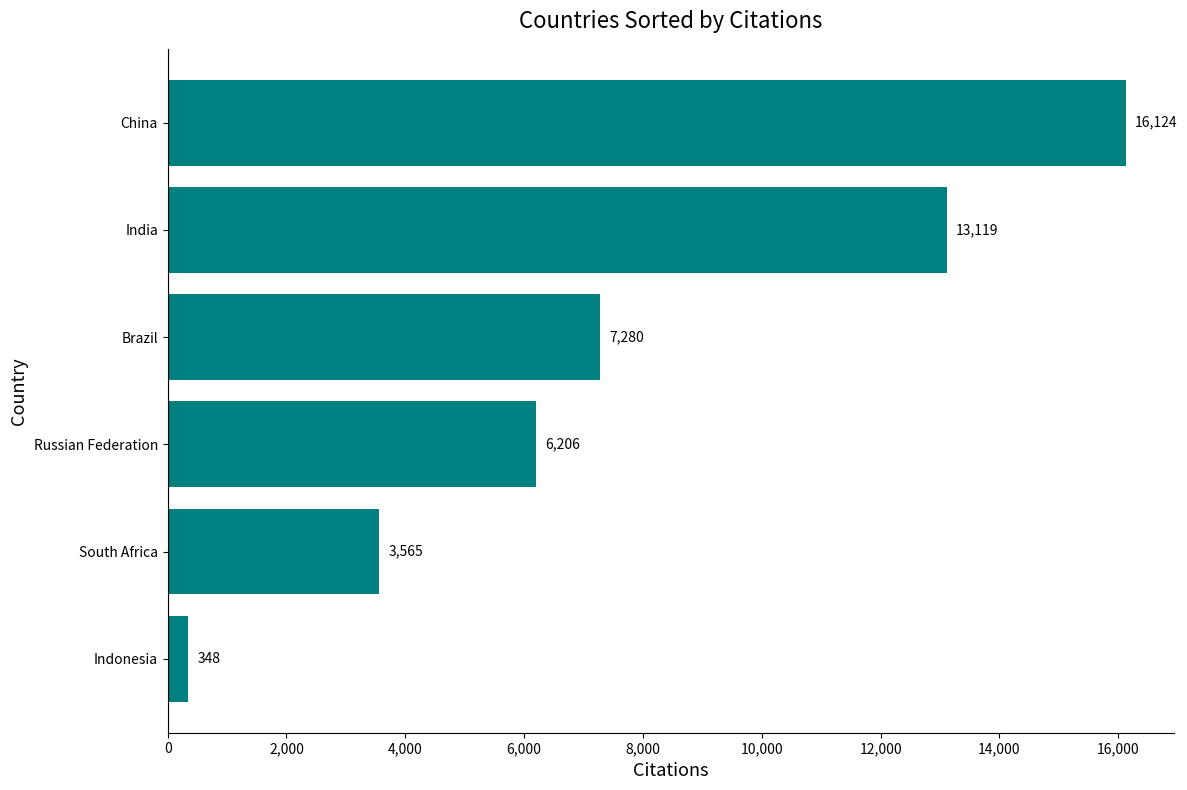

True or false: the data shows 12574 at Brazil.

False